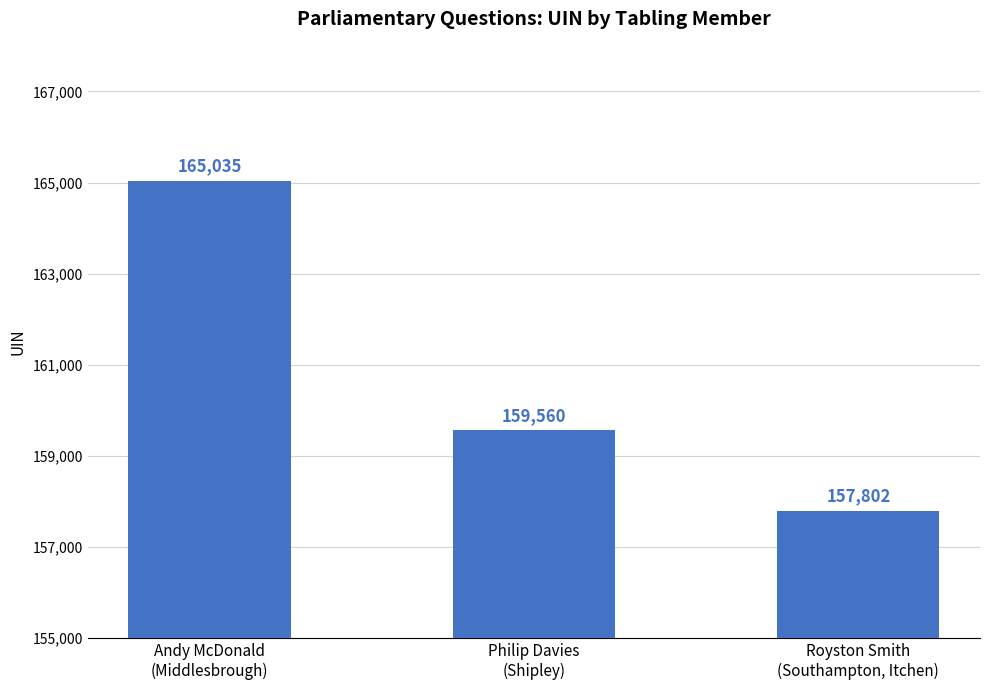

Reading right to left, transcribe all the data shown in this chart.

Royston Smith
(Southampton, Itchen)=157802	Philip Davies
(Shipley)=159560	Andy McDonald
(Middlesbrough)=165035